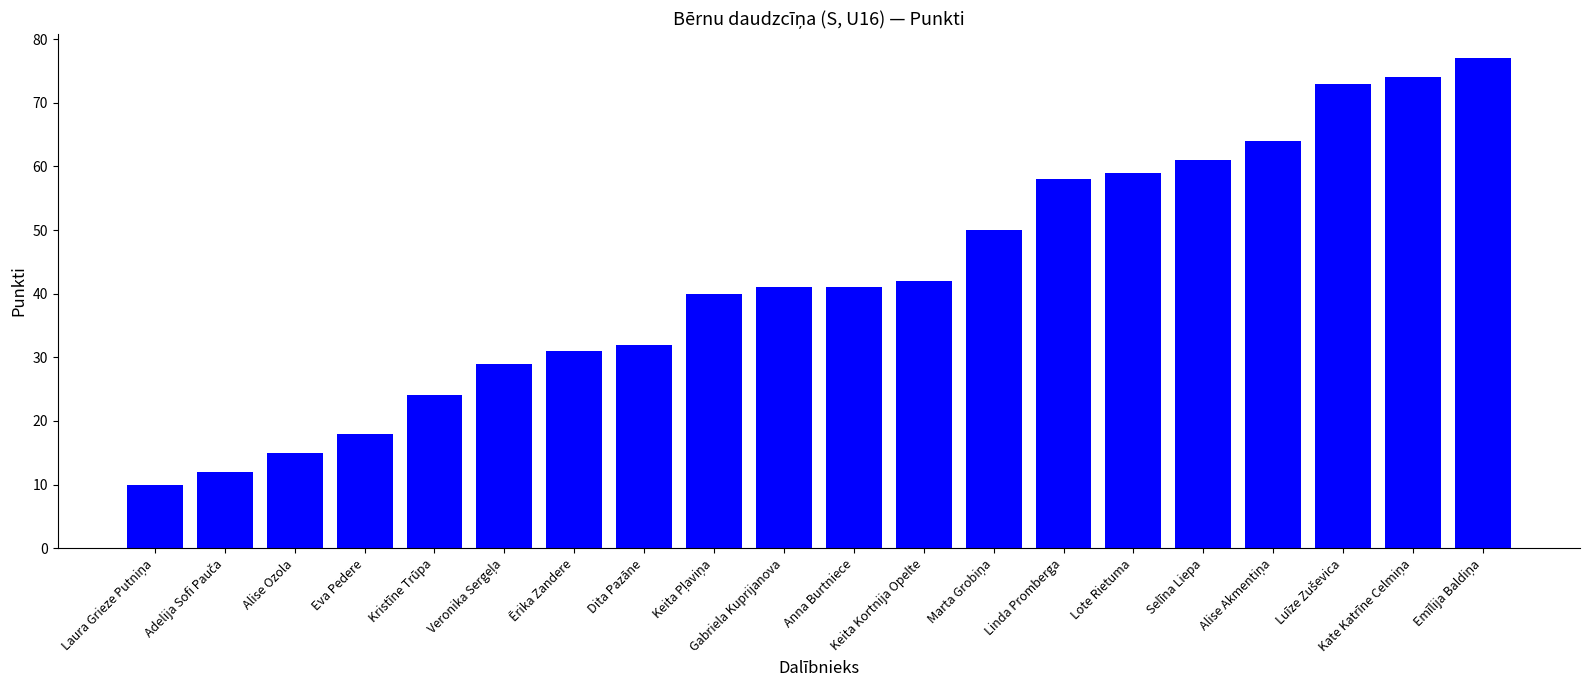

What is the average value?

43